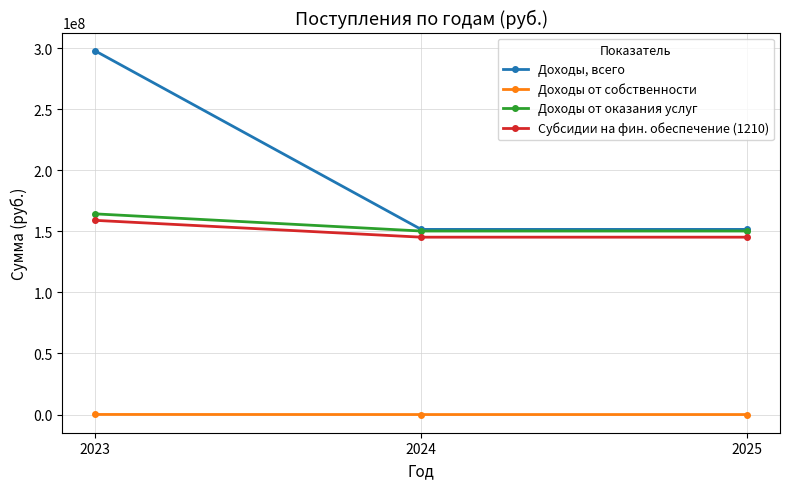

List the series in order of their peak value, lowest first.

Доходы от собственности, Субсидии на фин. обеспечение (1210), Доходы от оказания услуг, Доходы, всего